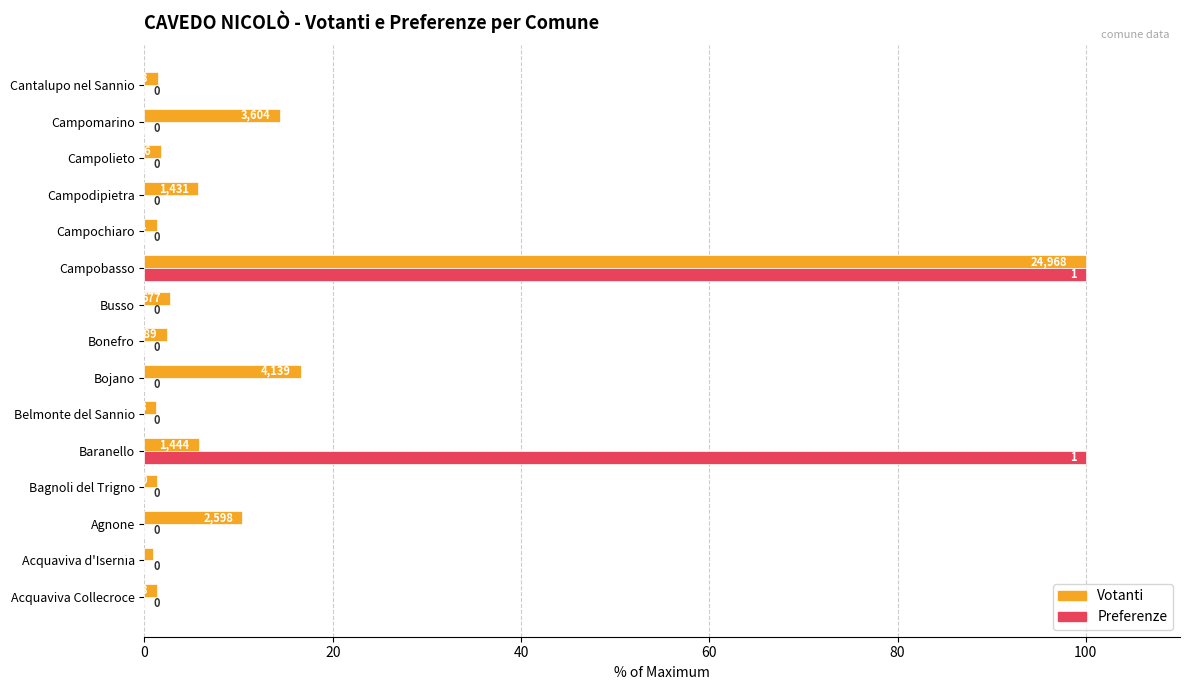

What are all the series names shown in the legend?

Votanti, Preferenze